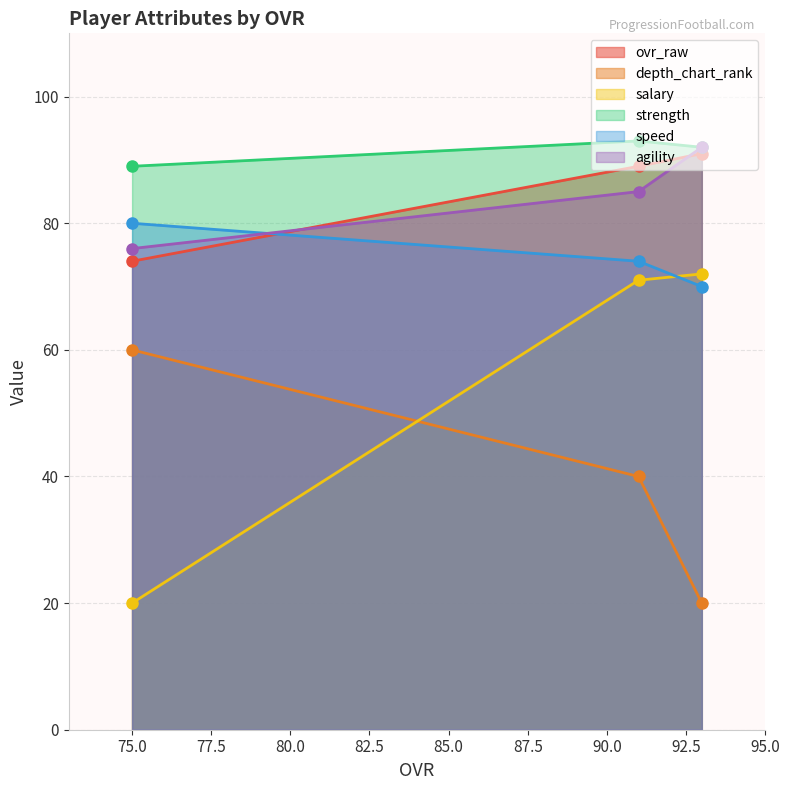

Rank the categories by agility value from lowest to highest.

75, 91, 93